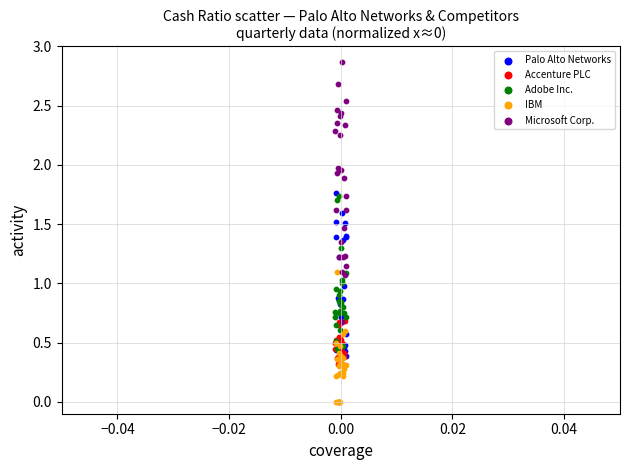

What are all the series names shown in the legend?

Palo Alto Networks, Accenture PLC, Adobe Inc., IBM, Microsoft Corp.